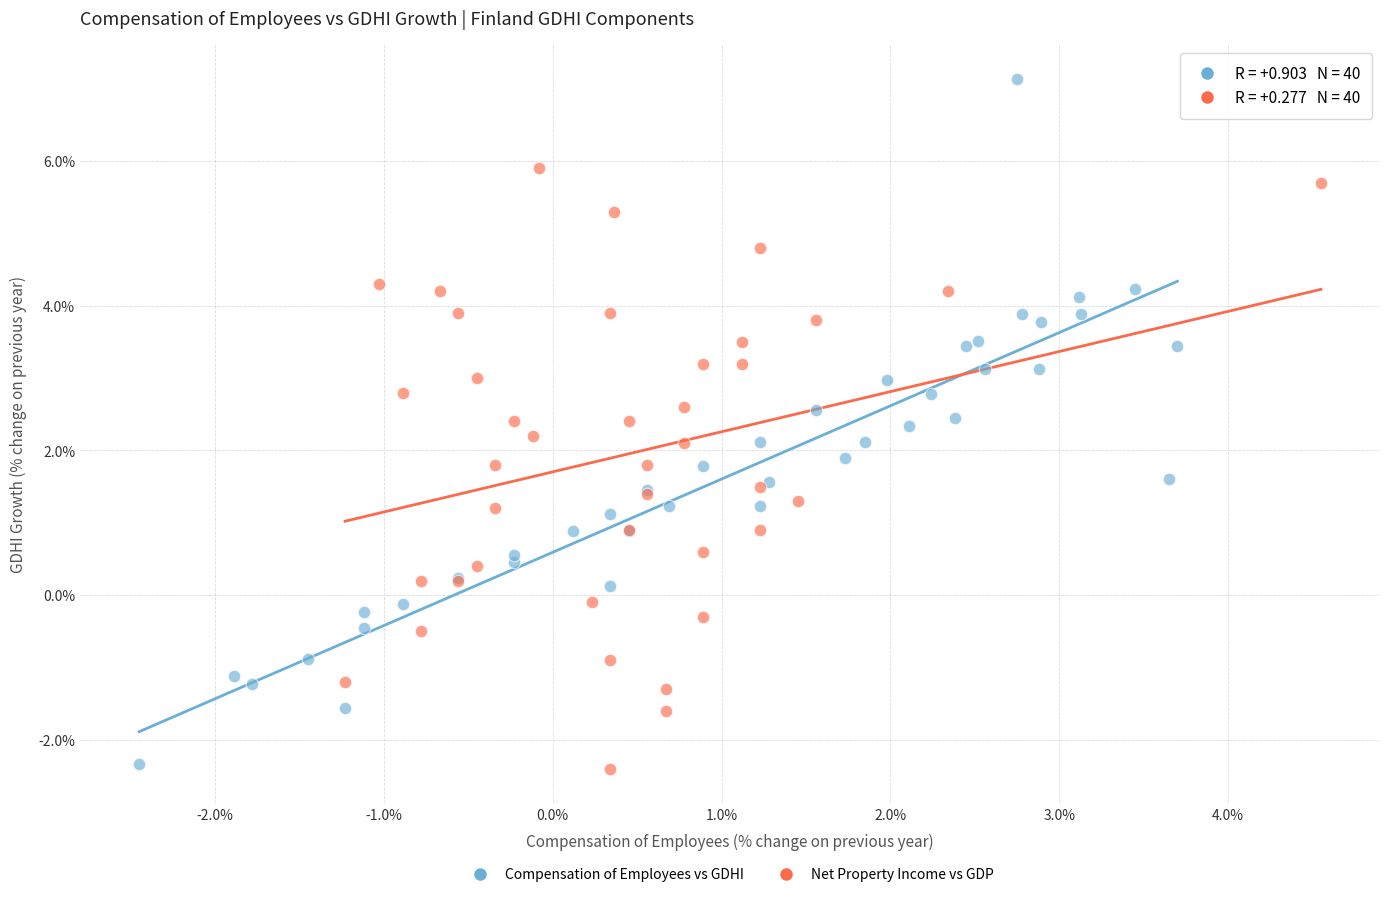

Which series contains the highest Y value?

Compensation of Employees vs GDHI